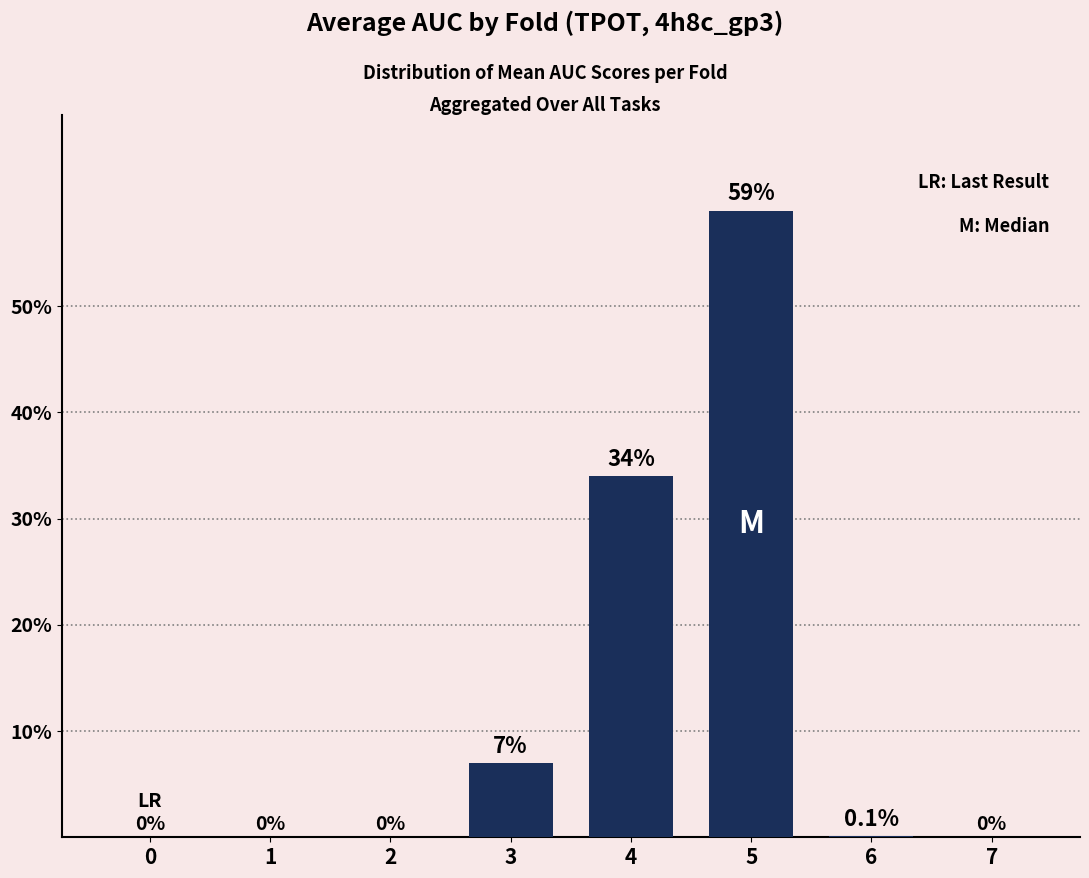

True or false: the data shows -28.2 at 1.

False